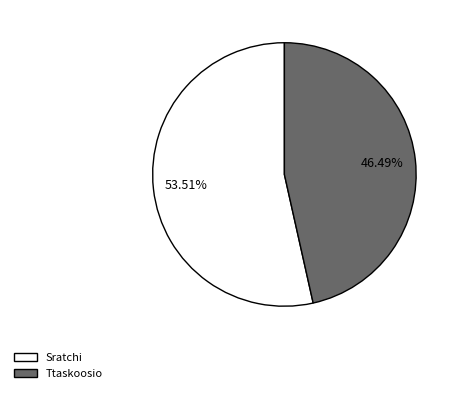

What is the largest slice in the pie chart?

Sratchi